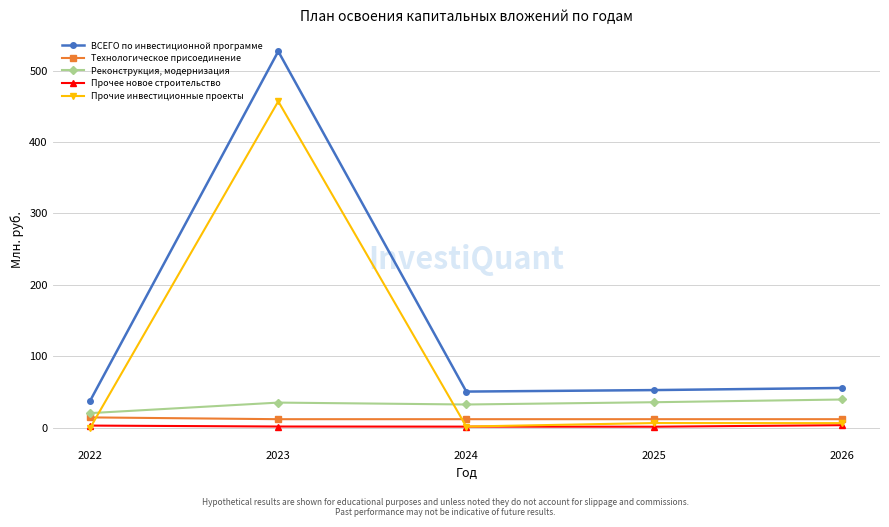

True or false: Прочие инвестиционные проекты and Технологическое присоединение intersect in this chart.

True